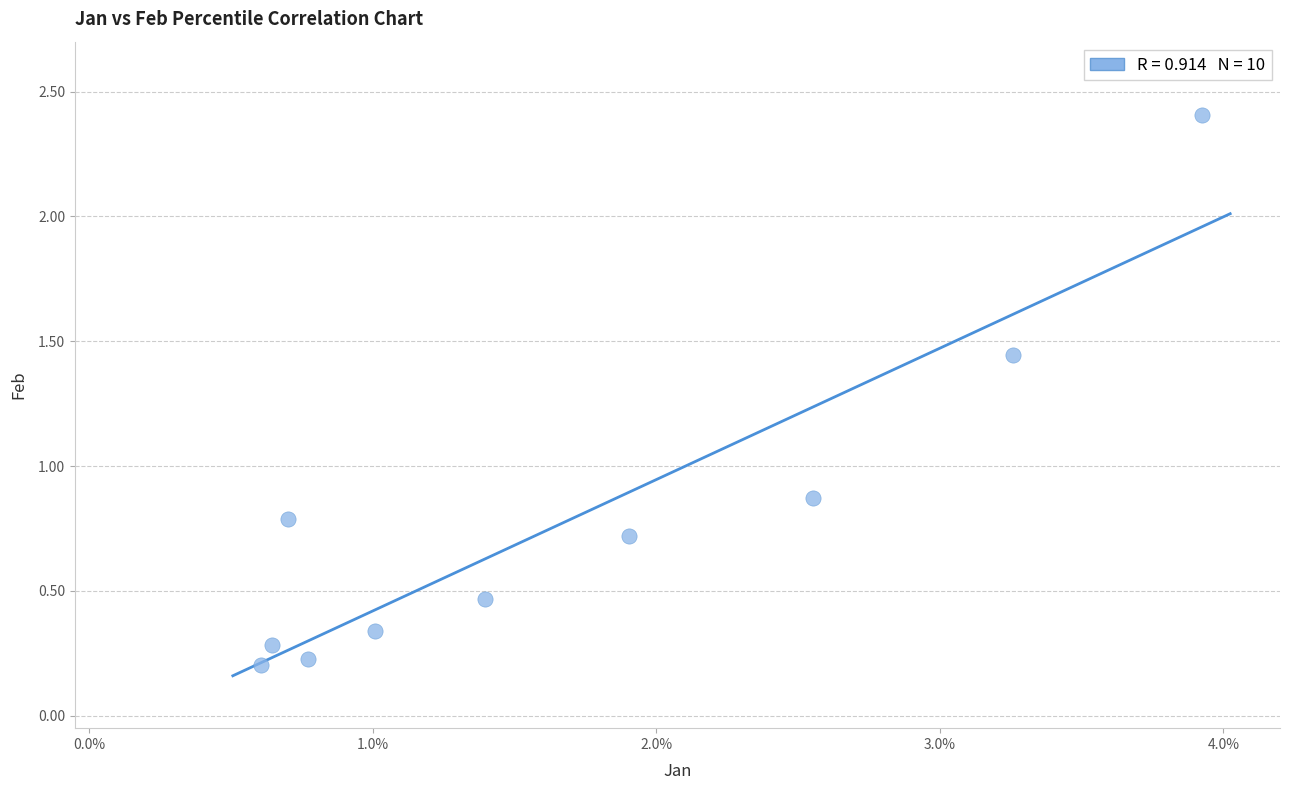

What is the range of Y values (max minus min)?

2.2